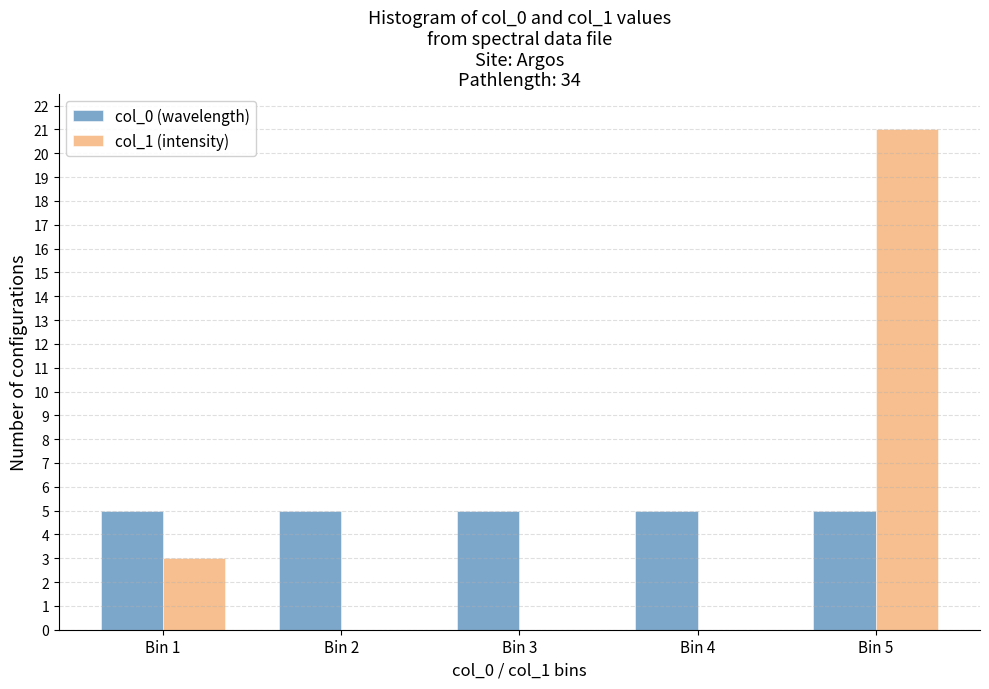

Reading right to left, list all the values displayed in this chart.

col_0 (wavelength): Bin 5=5	Bin 4=5	Bin 3=5	Bin 2=5	Bin 1=5
col_1 (intensity): Bin 5=21	Bin 4=0	Bin 3=0	Bin 2=0	Bin 1=3